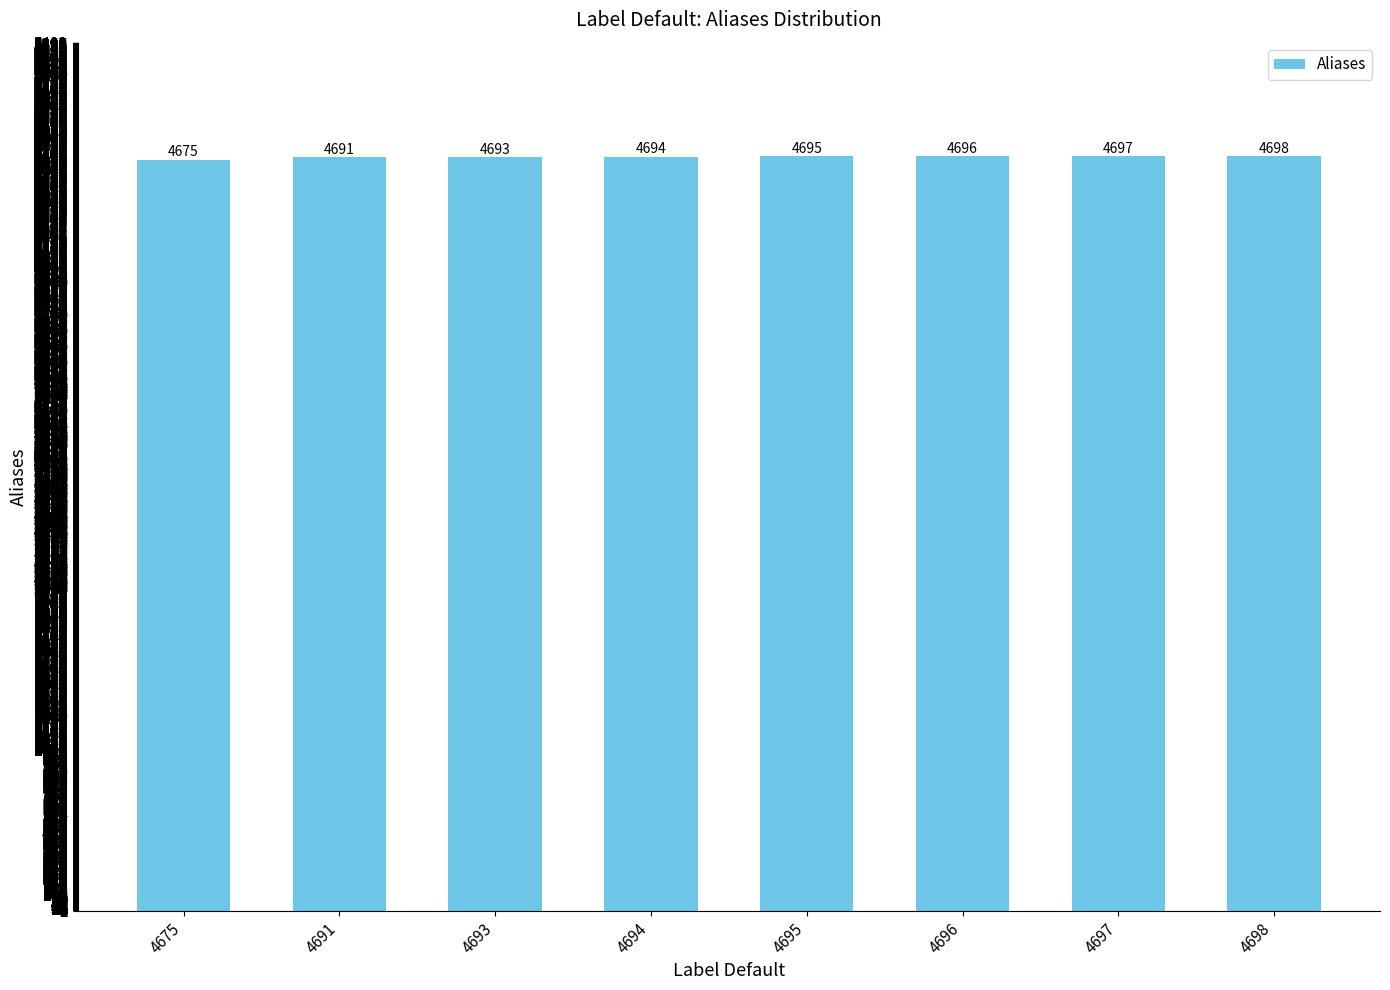

Reading left to right, what are all the values shown in this chart?

4675=4675	4691=4691	4693=4693	4694=4694	4695=4695	4696=4696	4697=4697	4698=4698